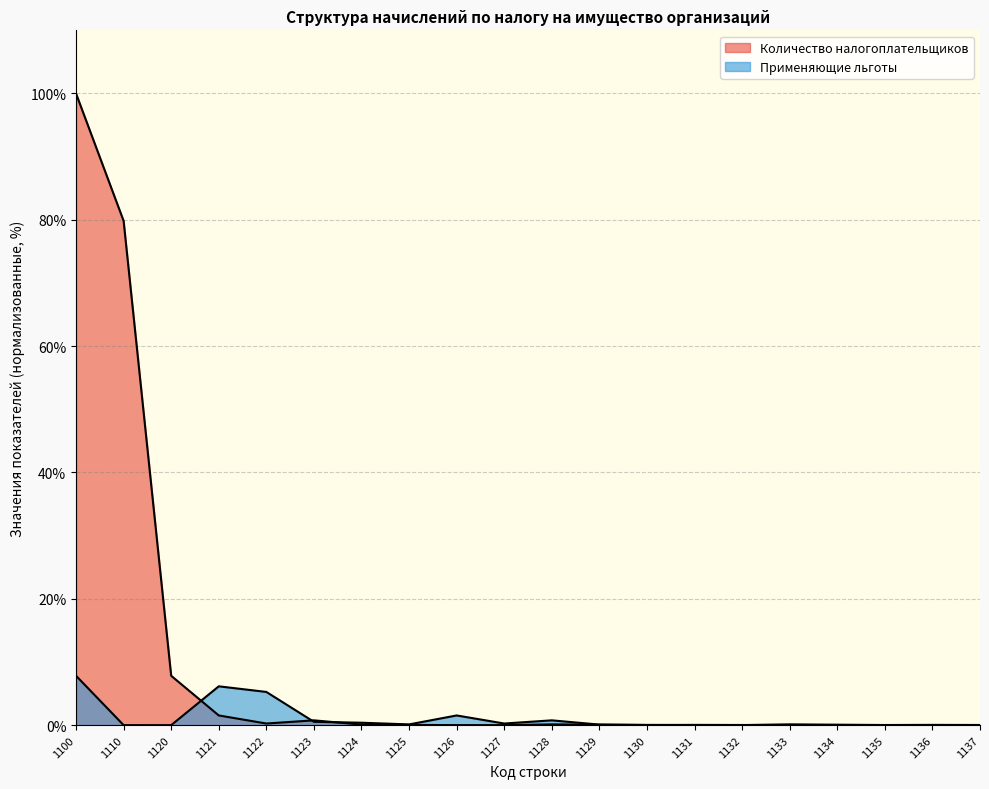

Which has a higher value, 1129 or 1133?

1129